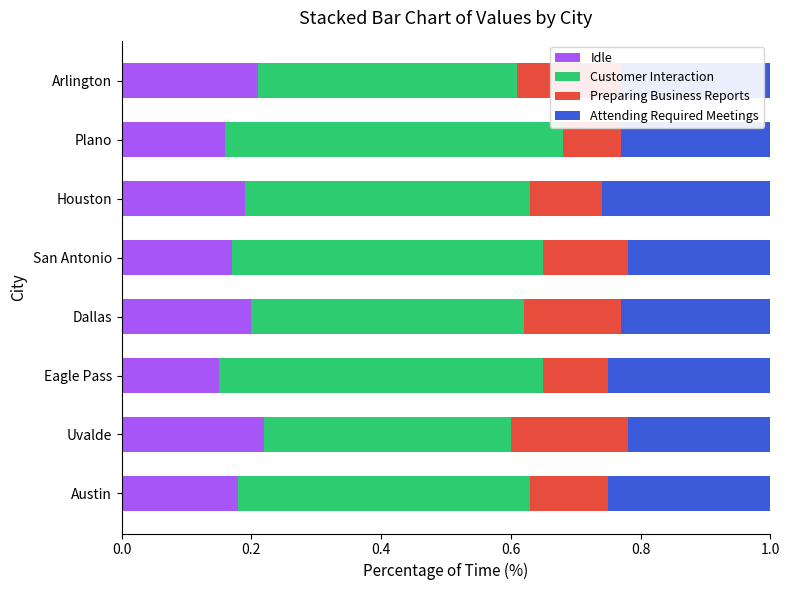

How many Idle values are between 0 and 1?

8